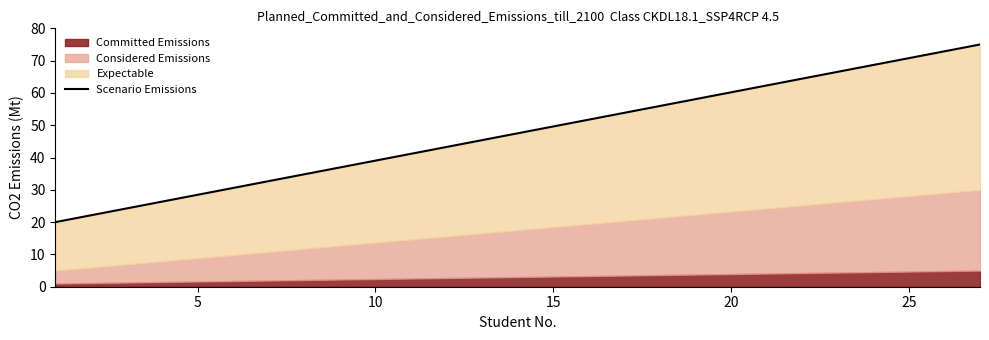

Count the number of categories in the chart.

27